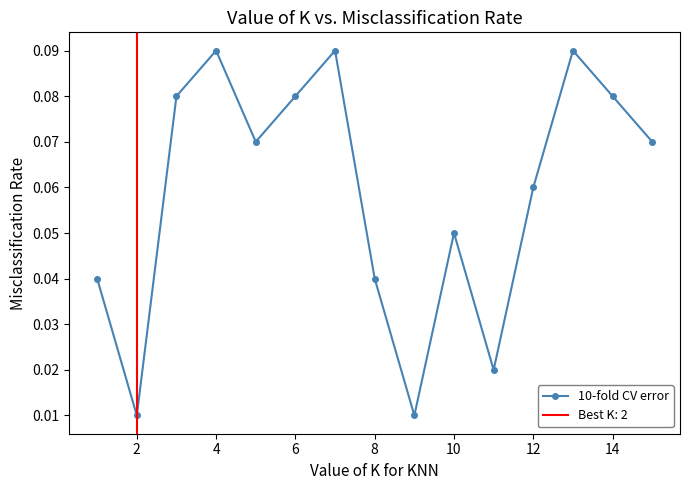

How many 10-fold CV error values are between 0 and 1?

15